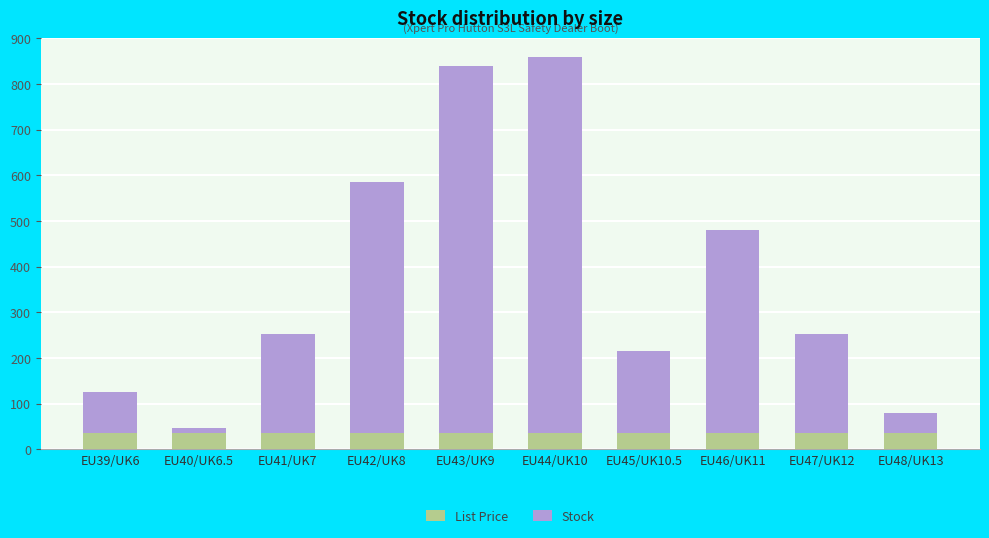

At which category is the sum across all series the highest?

EU44/UK10